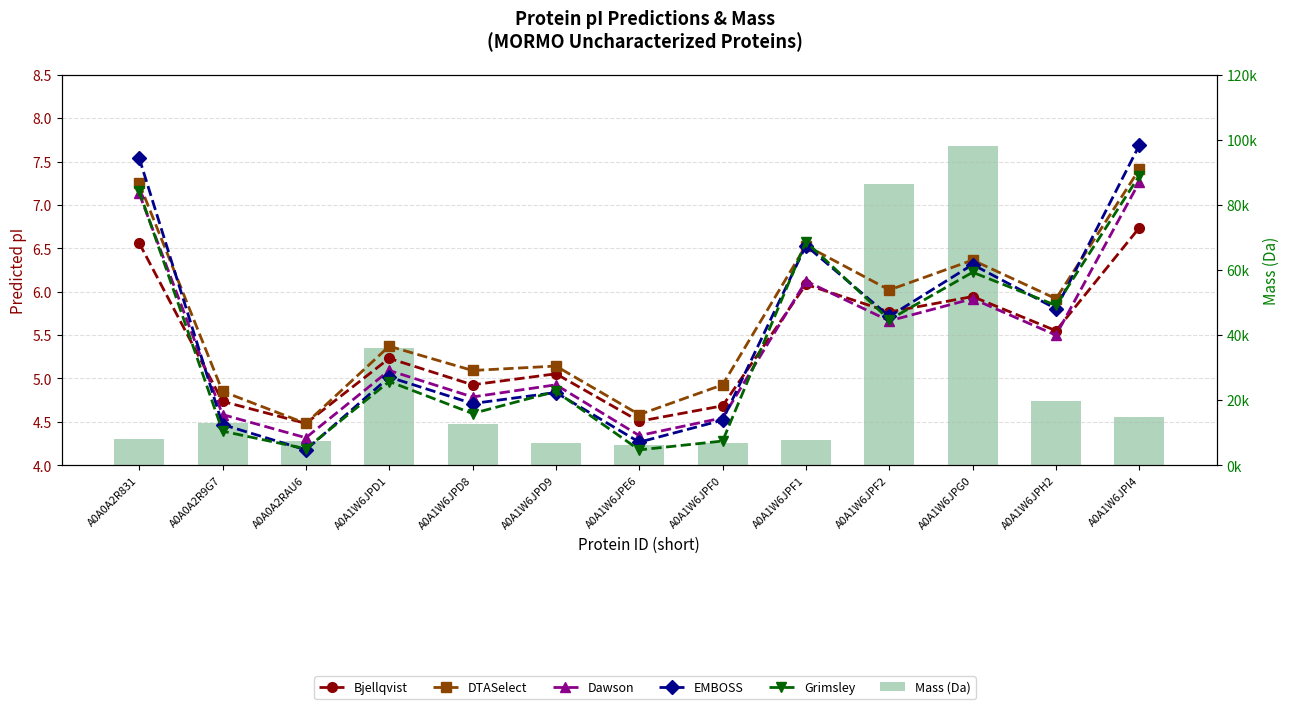

Where does the DTASelect series first go above 5?

A0A0A2R831